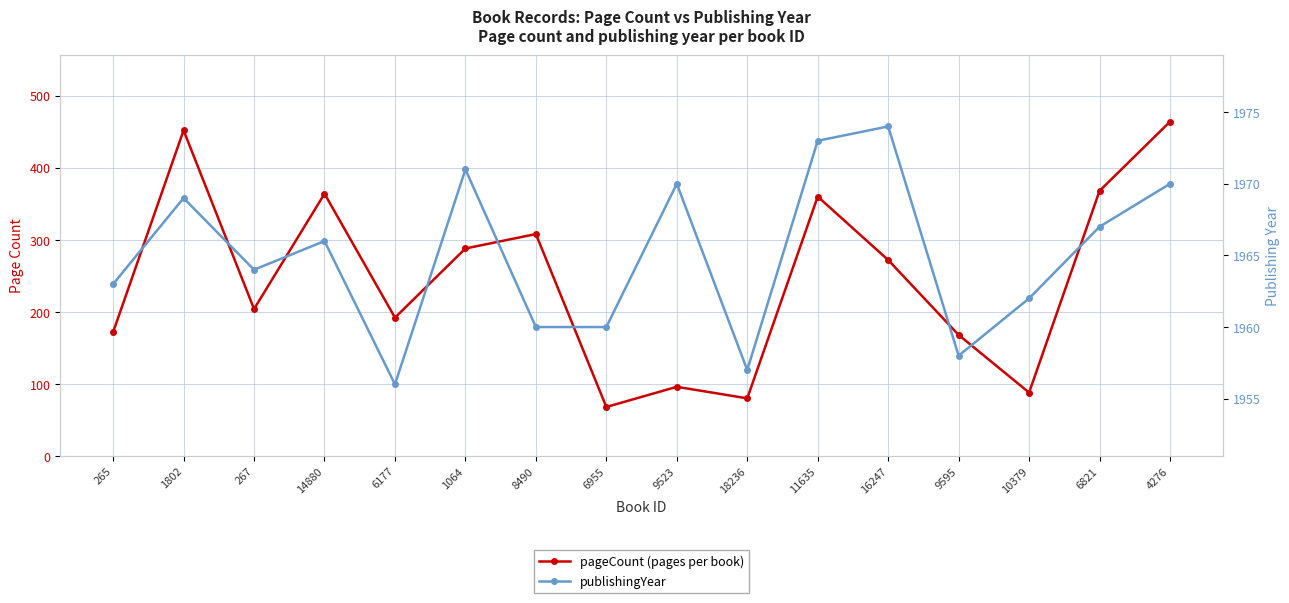

The publishingYear series shows 758 at 9595. True or false?

False